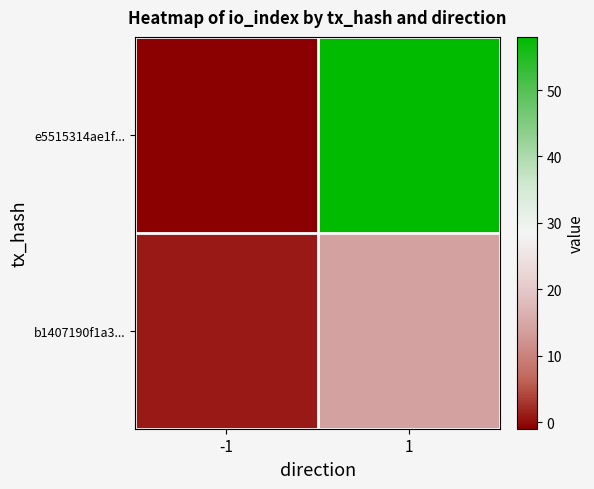

At which category is the sum across all series the highest?

1